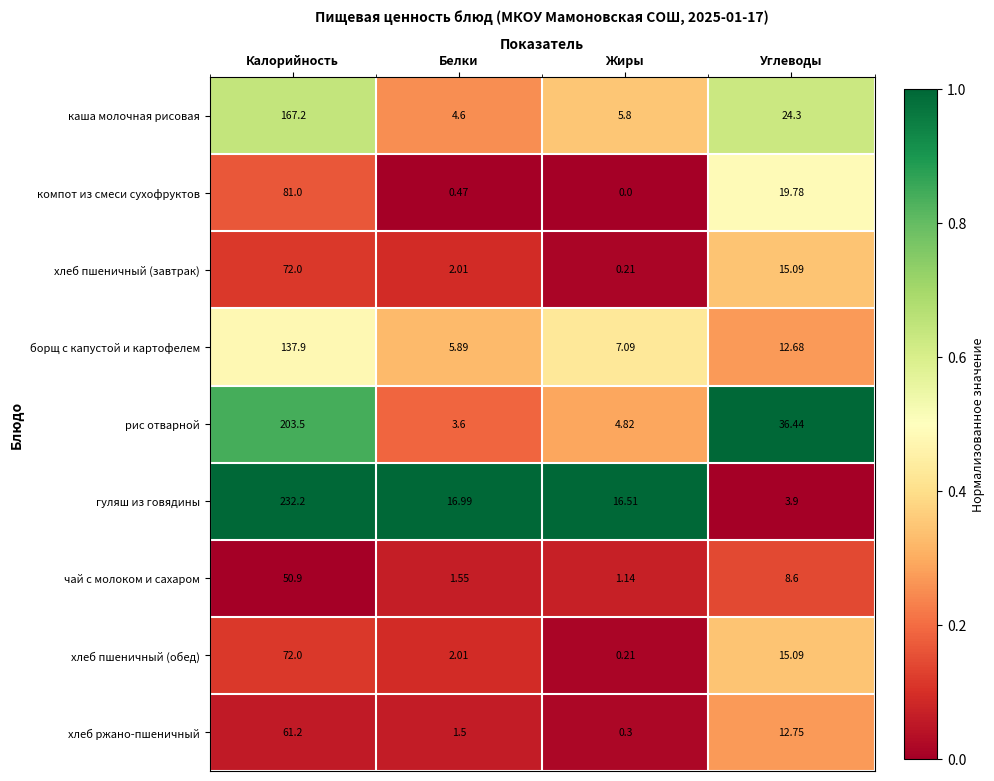

What is the spread (max minus min) of values at Белки?

16.5